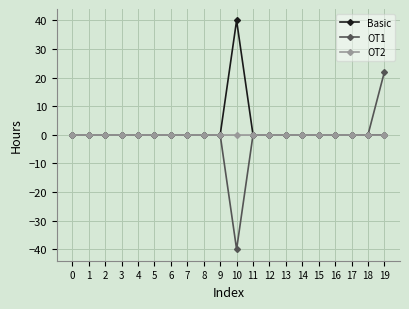

True or false: Basic has more than 0 interior local peaks.

True